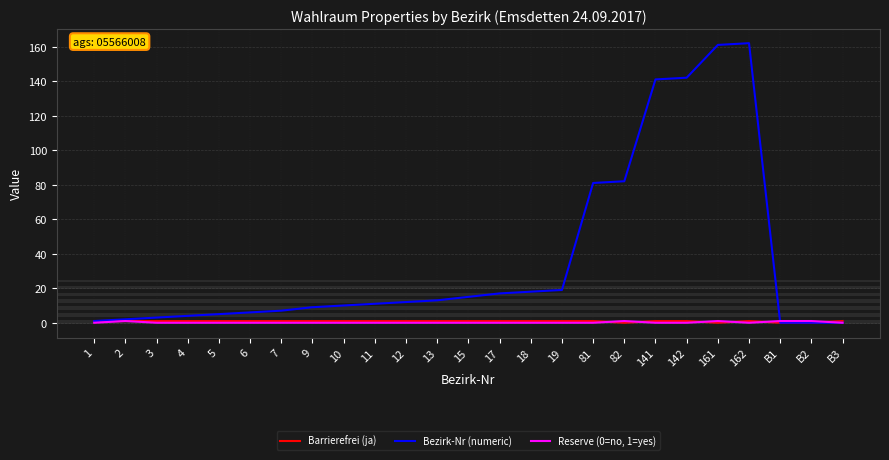

True or false: Barrierefrei (ja) has a value of 1 at 19.

True